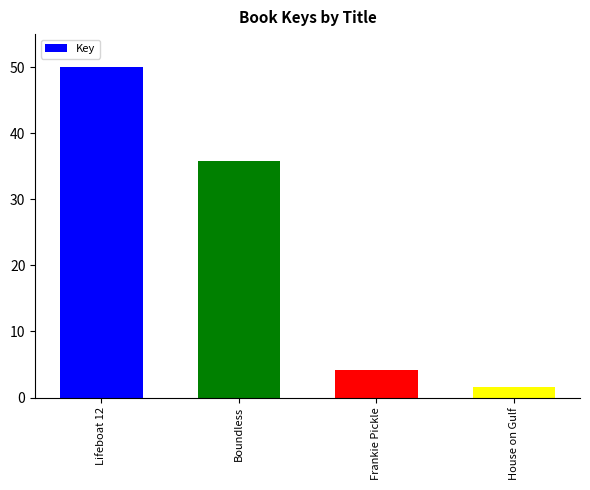

Rank the categories by value from lowest to highest.

House on Gulf, Frankie Pickle, Boundless, Lifeboat 12